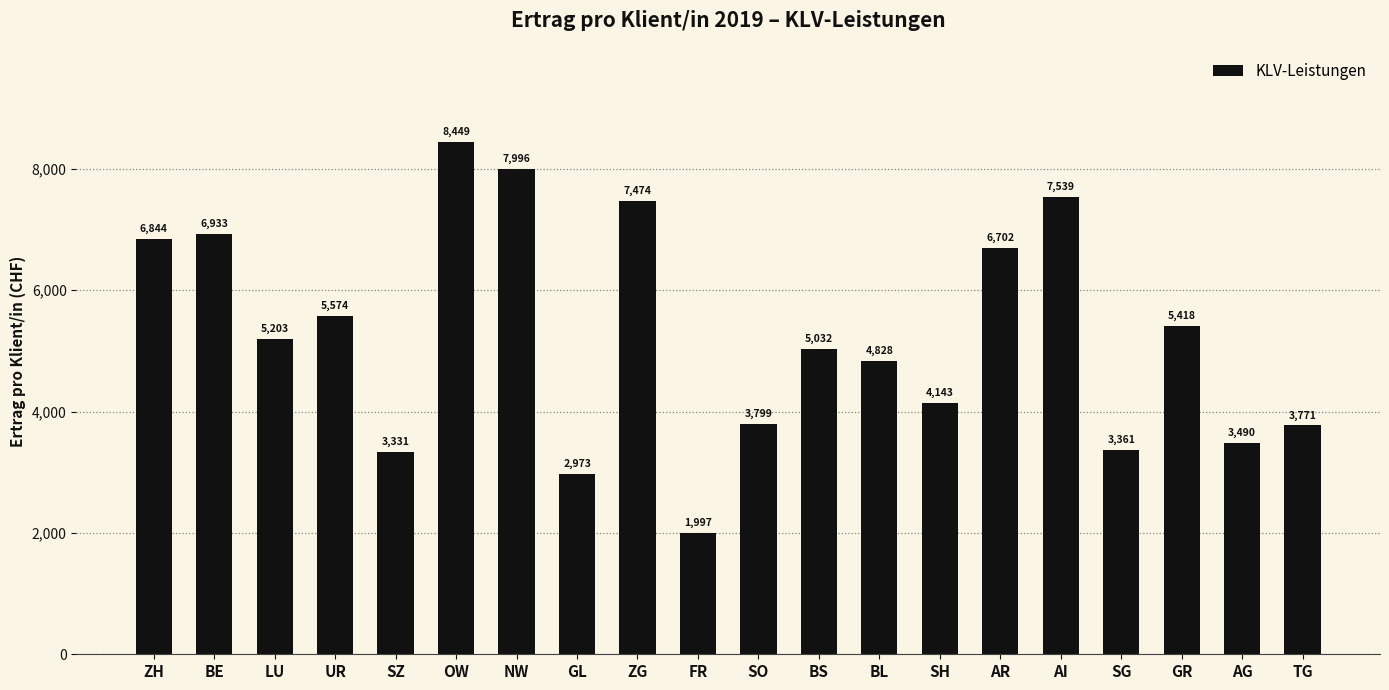

What is the approximate value at BE?

6932.9